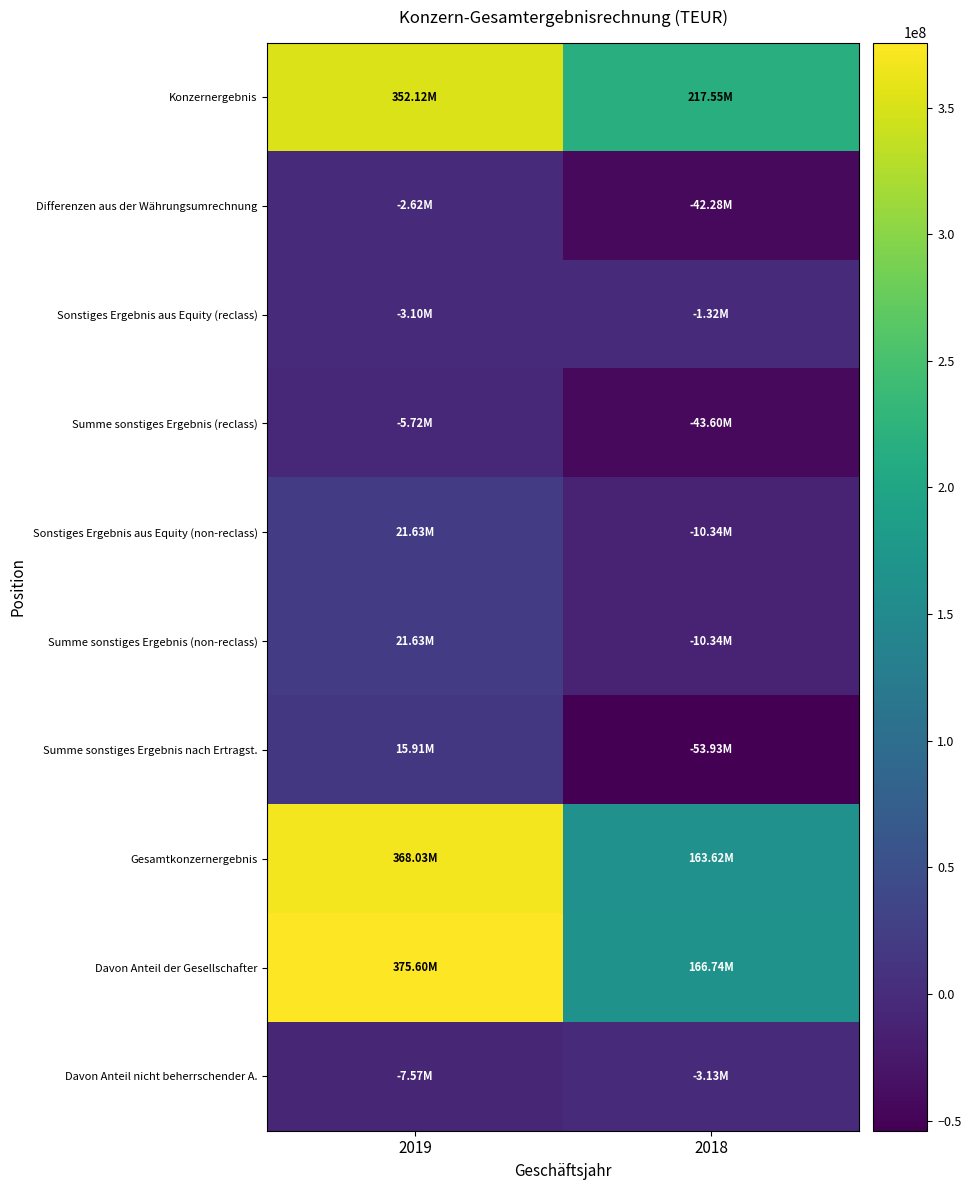

Rank the series at 2019 from highest to lowest value.

Davon Anteil der Gesellschafter, Gesamtkonzernergebnis, Konzernergebnis, Sonstiges Ergebnis aus Equity (non-reclass), Summe sonstiges Ergebnis (non-reclass), Summe sonstiges Ergebnis nach Ertragst., Differenzen aus der Währungsumrechnung, Sonstiges Ergebnis aus Equity (reclass), Summe sonstiges Ergebnis (reclass), Davon Anteil nicht beherrschender A.